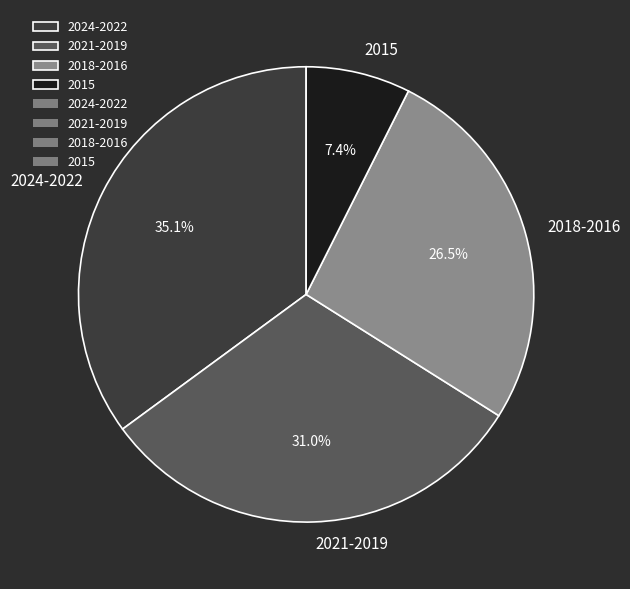

How many slices are in this pie chart?

4